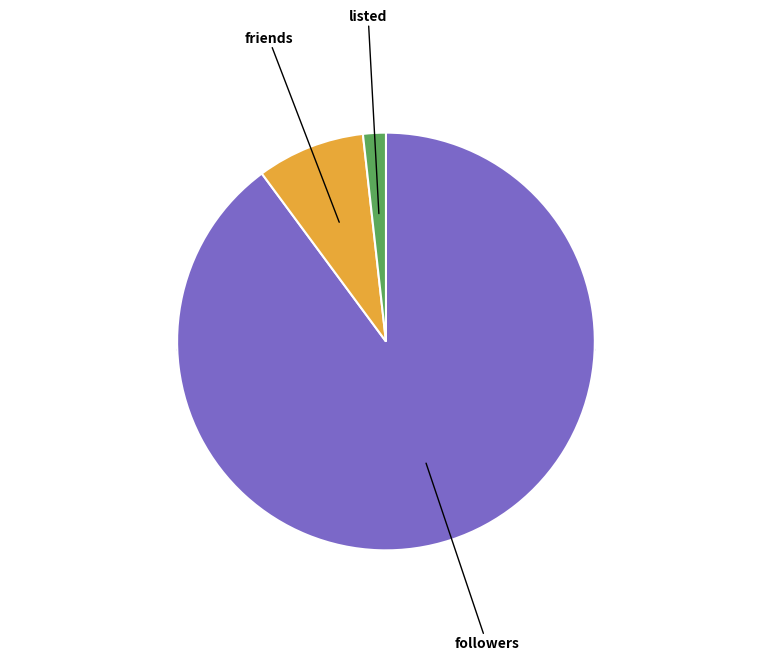

How many segments does this pie chart have?

3